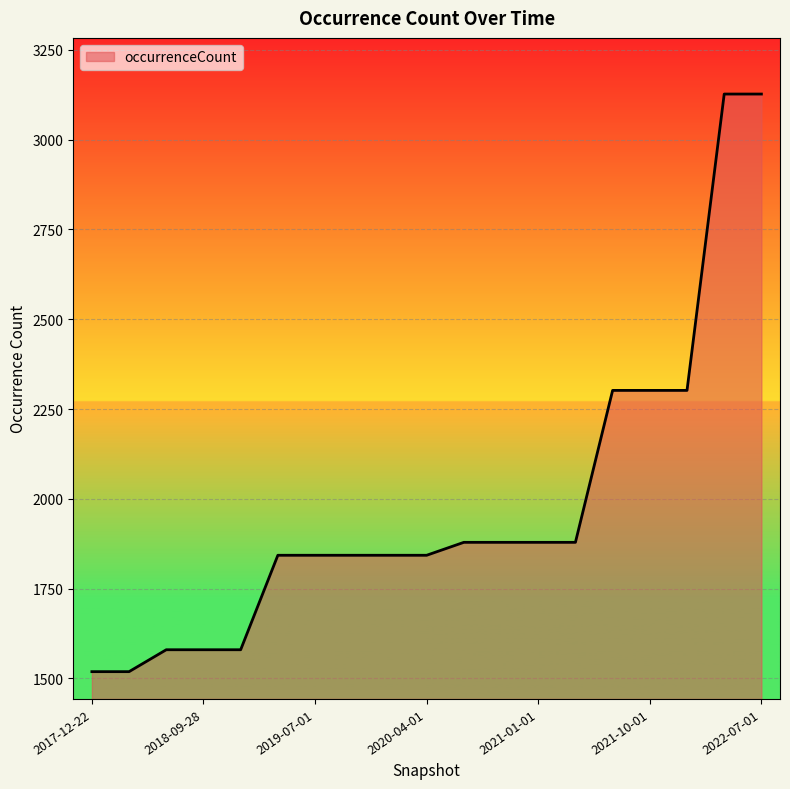

What is the greatest value displayed?

3127